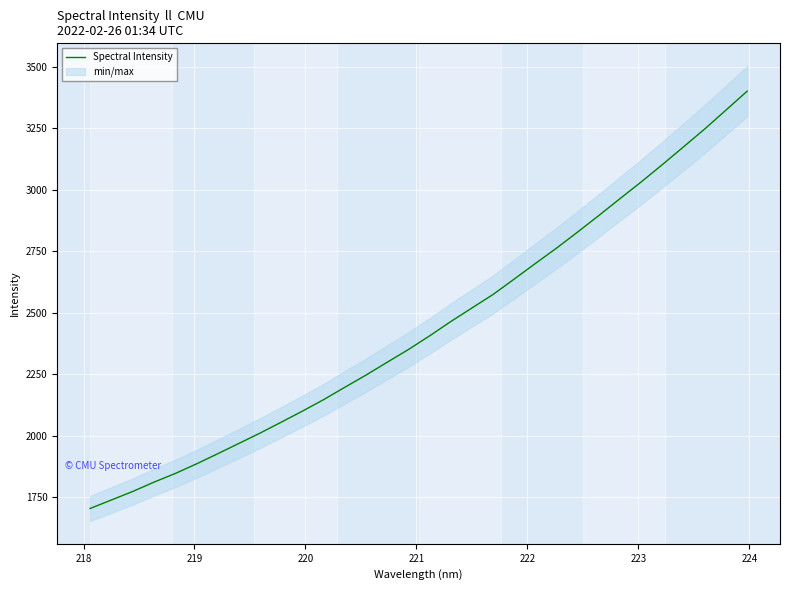

What is the minimum value for Spectral Intensity?

1704.7